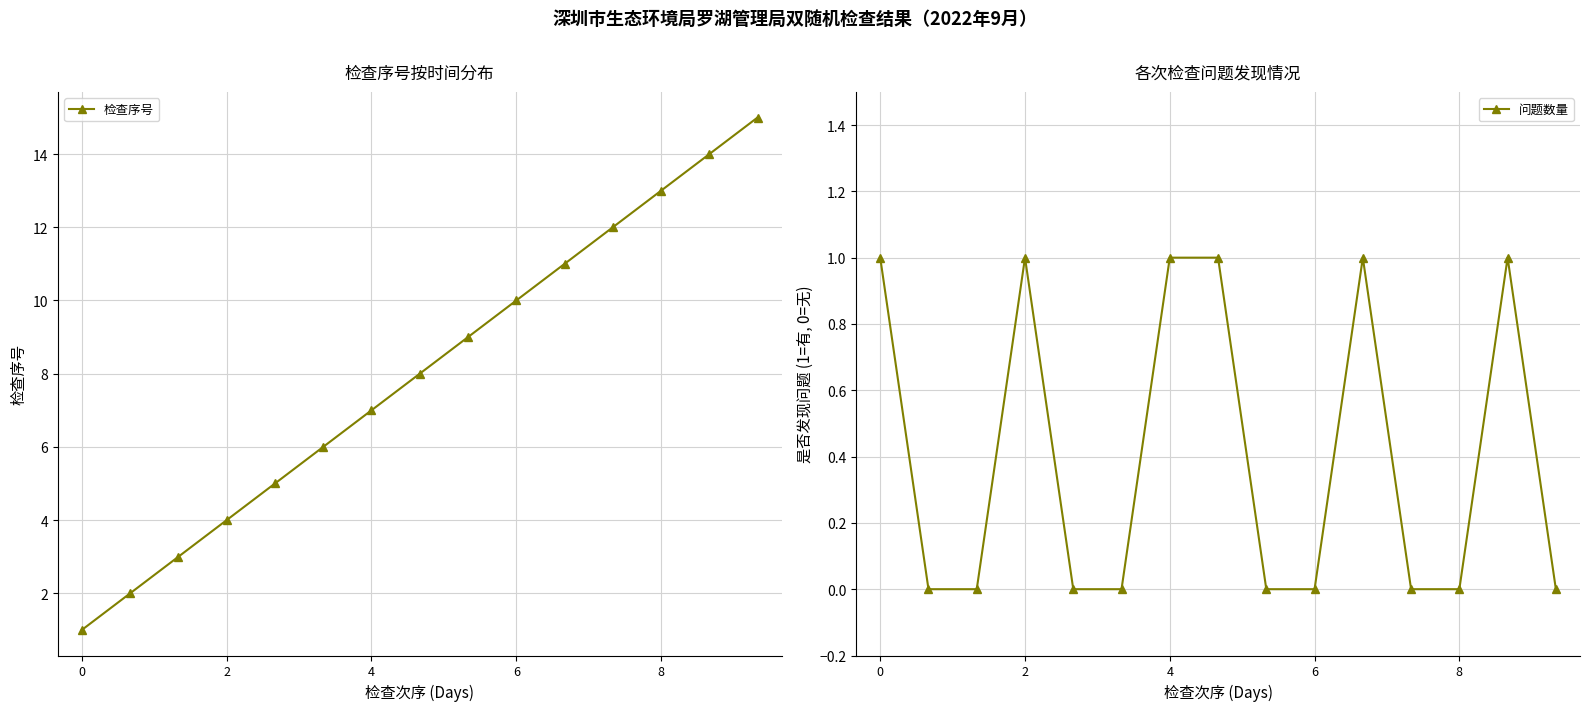

Which category has the highest value across all series?

14